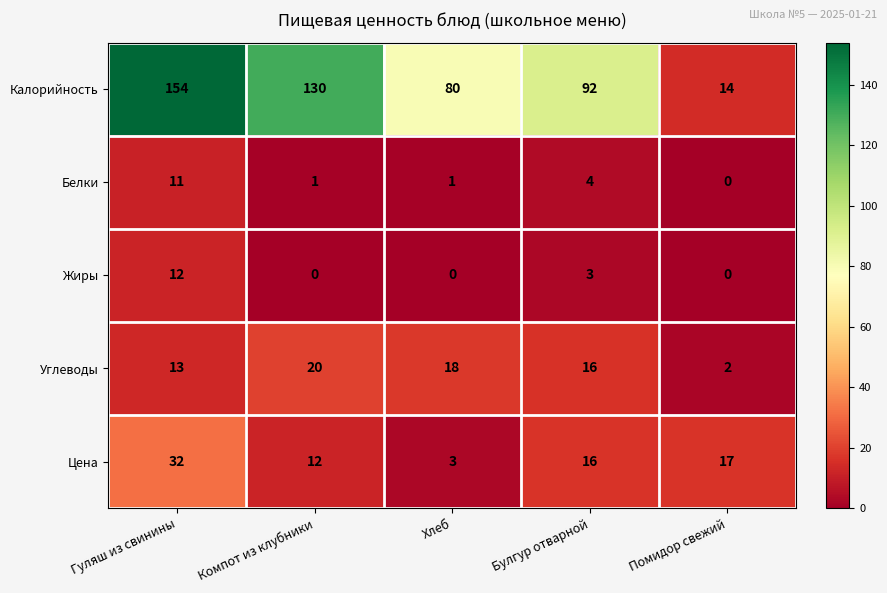

What is the sum of the Жиры values at Гуляш из свинины and Компот из клубники?

12